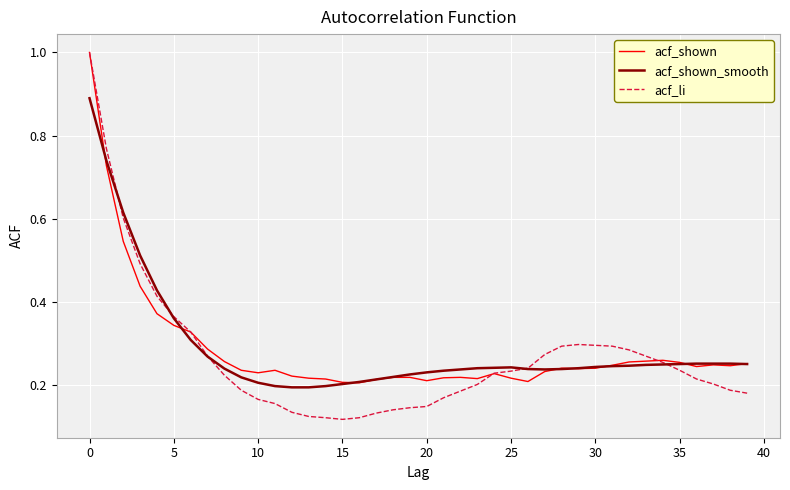

What are all the series names shown in the legend?

acf_shown, acf_shown_smooth, acf_li